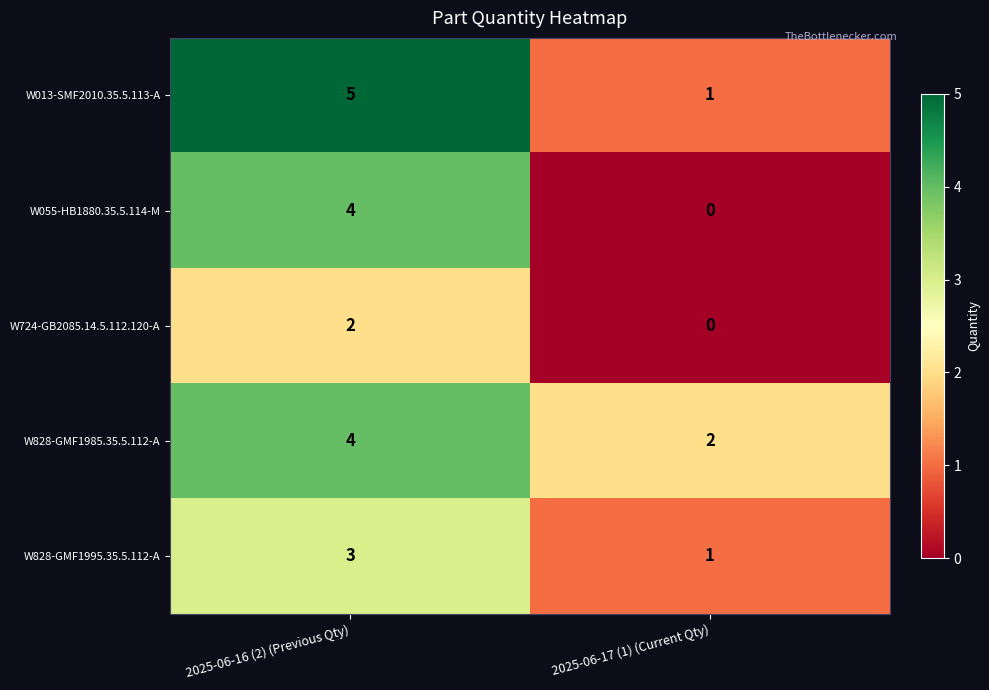

What is the average value of the W828-GMF1985.35.5.112-A series?

3